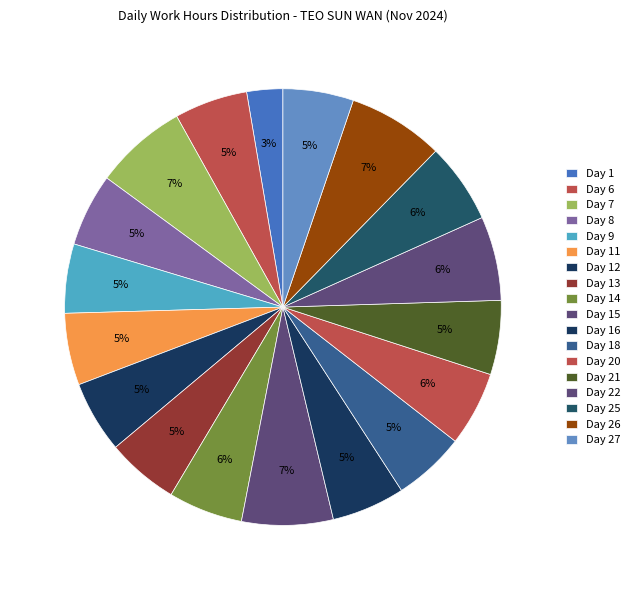

To the nearest percent, what is the difference between the largest and smallest slice percentages?

4%